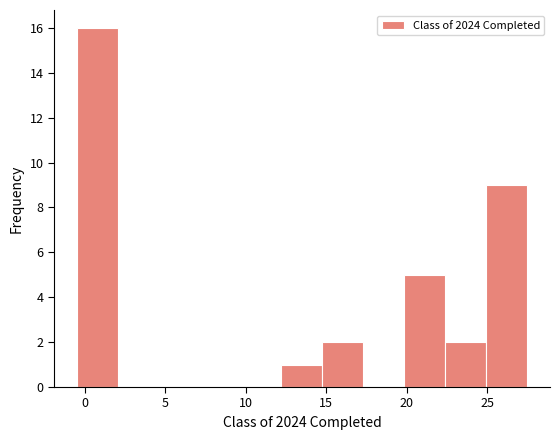

Reading left to right, transcribe this chart: for each bar, give the range it covers on the x-axis and its height. Neither the bar edges nor the heights are printed on the chart, so give them approximately, as read against the axes.

-0.5 to 2.0: 16
2.0 to 4.5: 0
4.5 to 7.0: 0
7.0 to 9.5: 0
9.5 to 12.0: 0
12.0 to 15.0: 1
15.0 to 17.5: 2
17.5 to 20.0: 0
20.0 to 22.5: 5
22.5 to 25.0: 2
25.0 to 27.5: 9